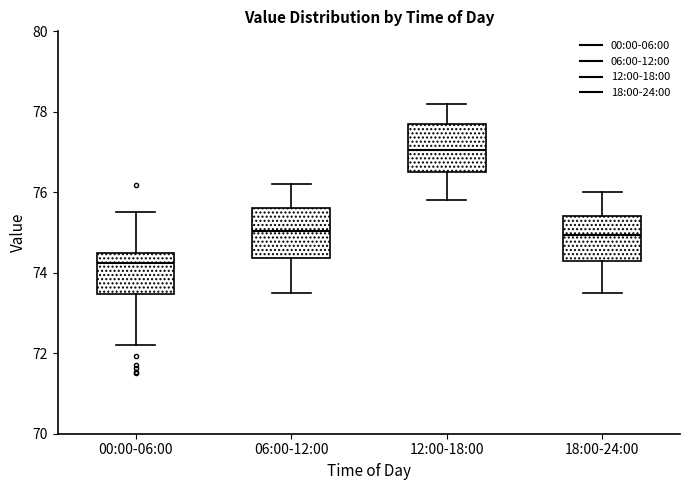

Where does the lower whisker of the box for 00:00-06:00 end on the y-axis? The values are not printed on the chart, so give them approximately, as read against the axis.

72.2